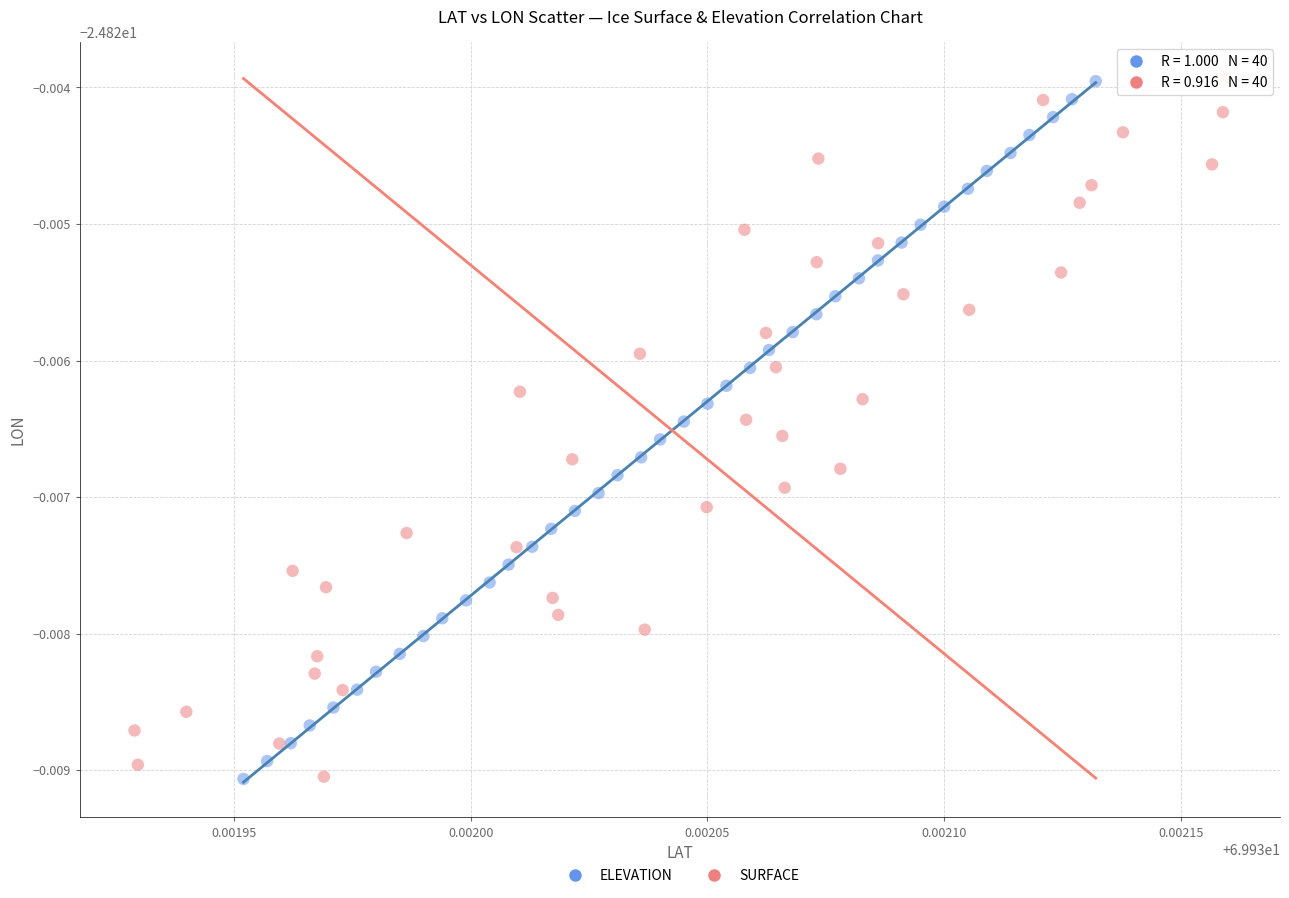

What are all the series names shown in the legend?

ELEVATION, SURFACE